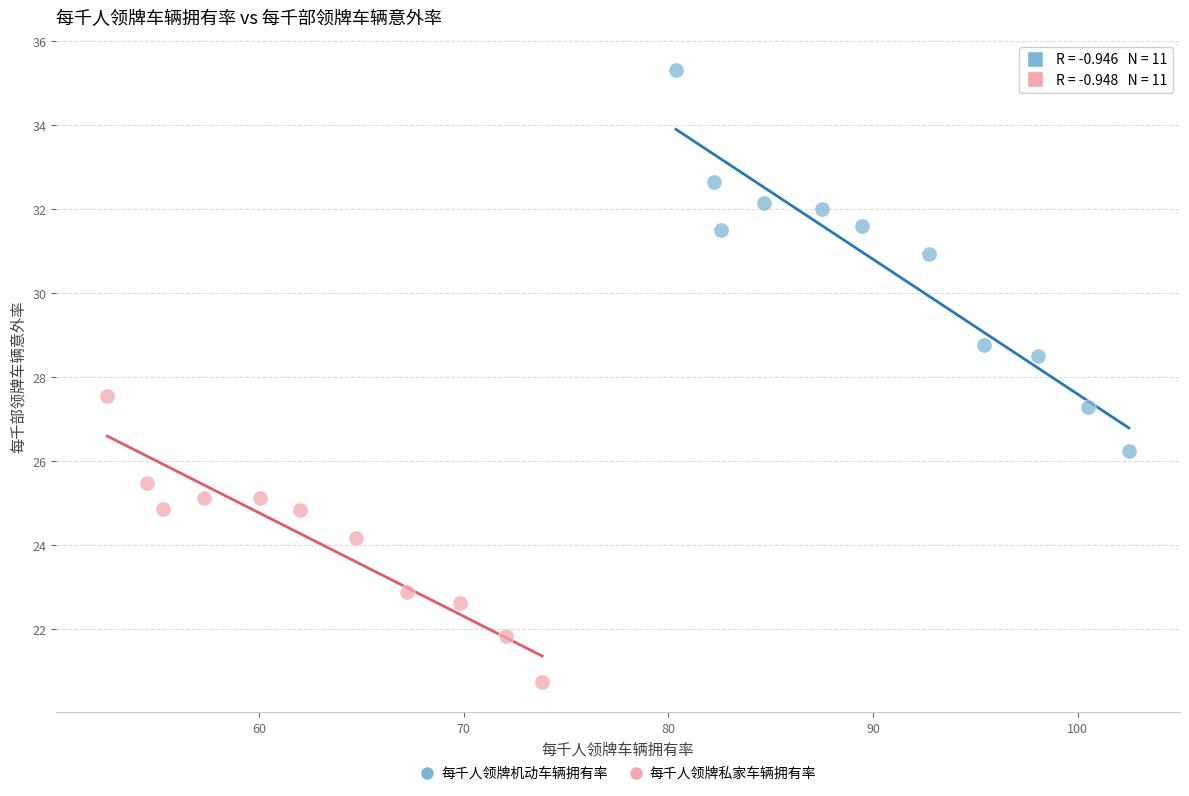

Which series reaches the minimum Y coordinate?

每千人领牌私家车辆拥有率